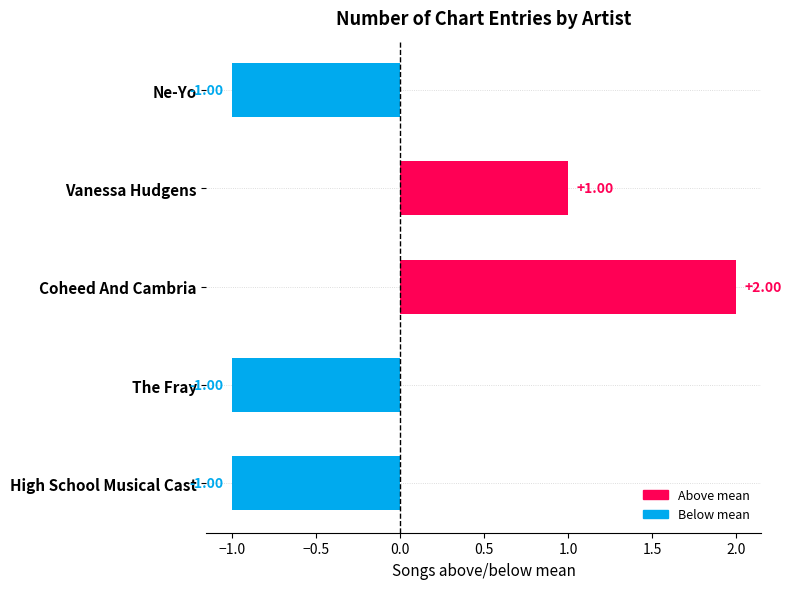

What is the difference between the maximum and minimum values?

3